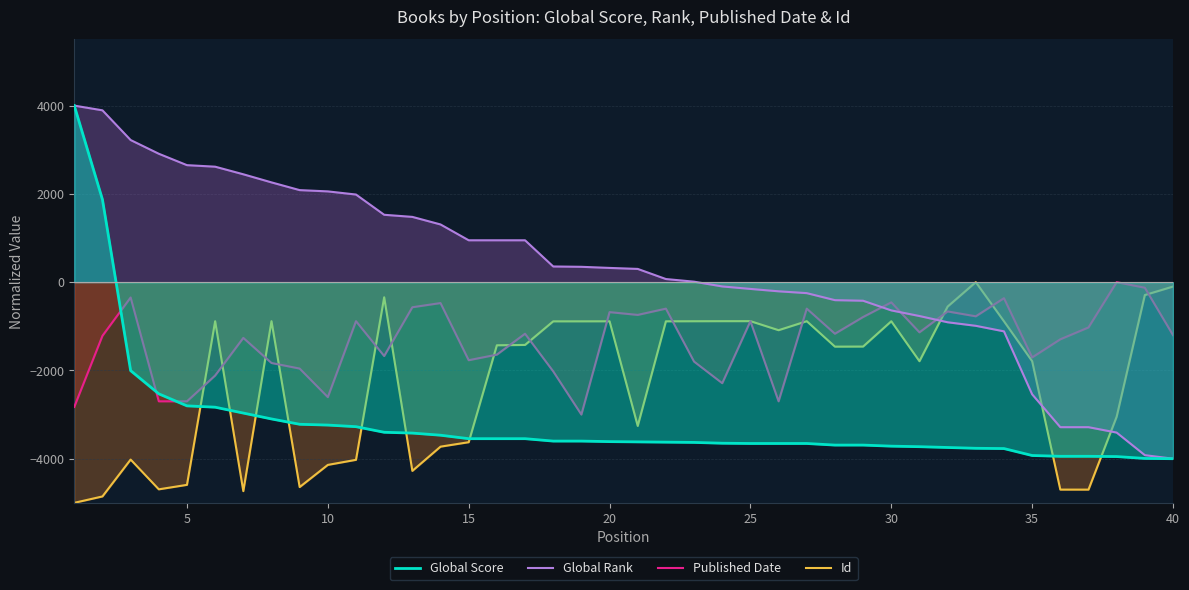

Which series has the widest spread of values?

Global Score